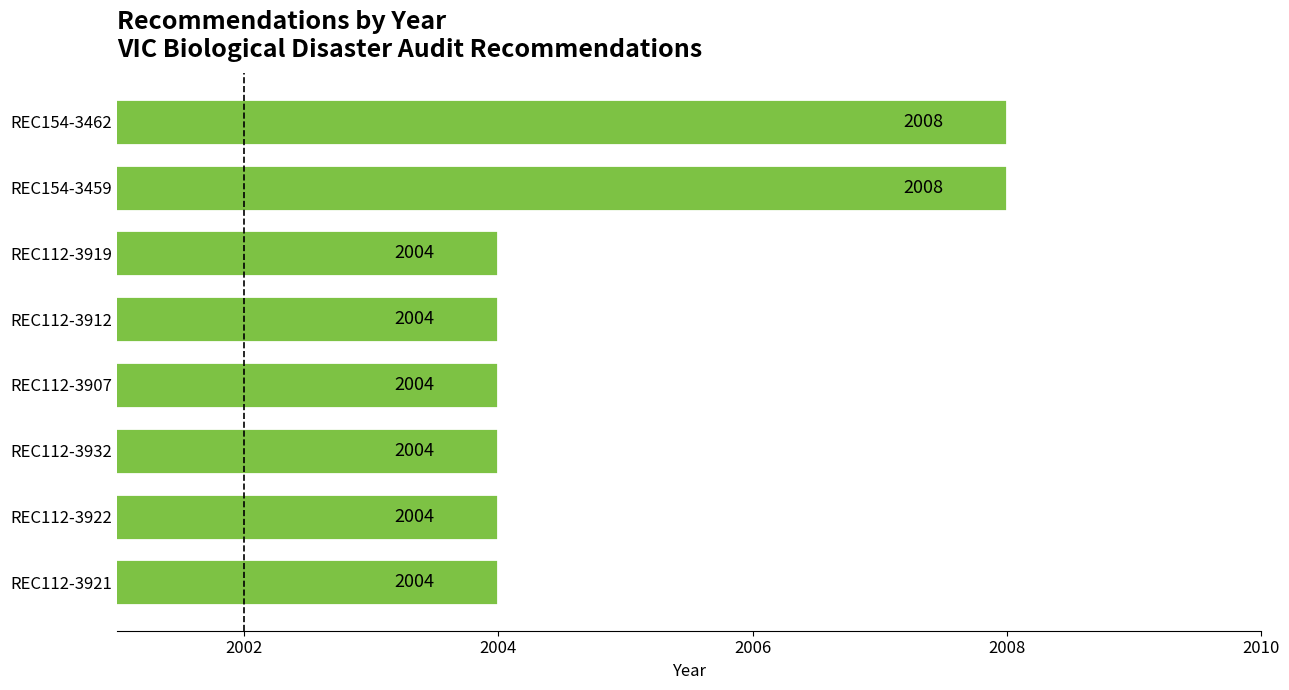

How many data points are above 2004?

2